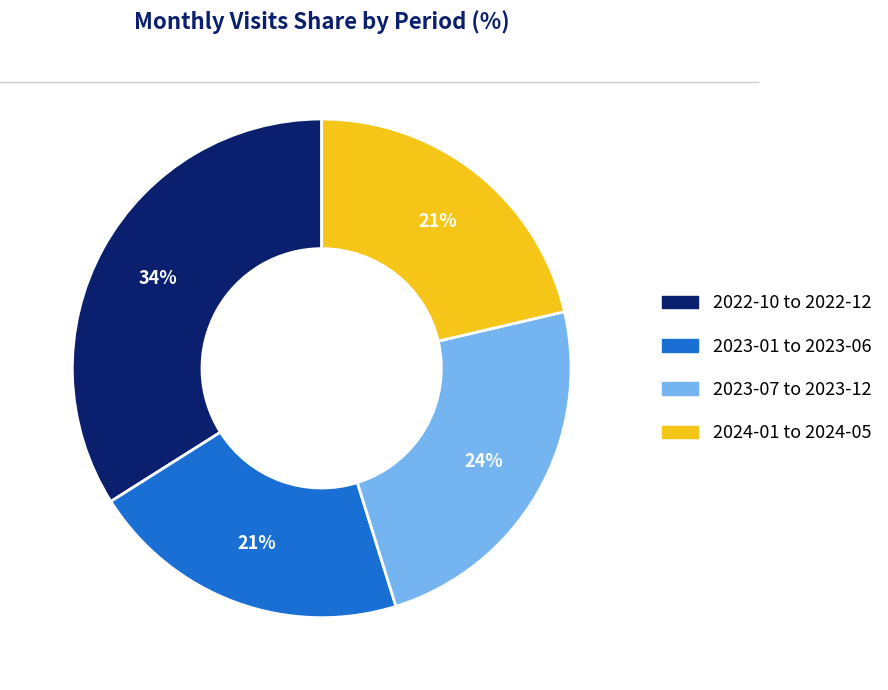

Is there any slice that represents more than half of the pie?

No